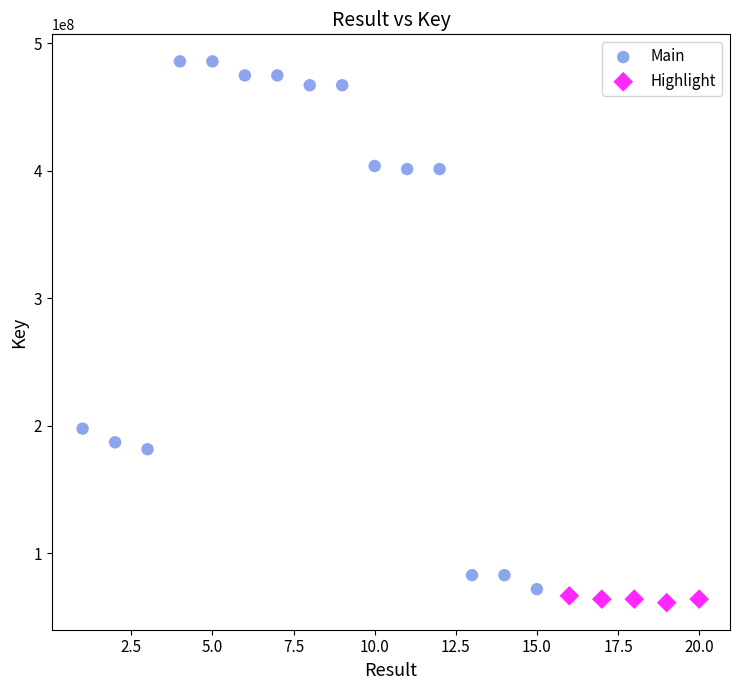

Which series contains the highest Y value?

Main